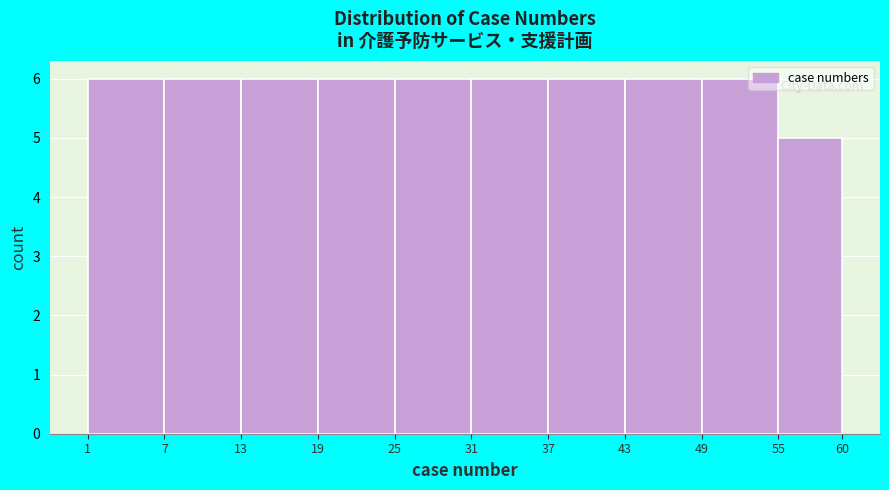

Reading left to right, list every bar in this chart as the range it spans on the x-axis followed by its height. The values are not printed on the chart, so give them approximately, as read against the axis.

1 to 7: 6
7 to 13: 6
13 to 19: 6
19 to 25: 6
25 to 31: 6
31 to 37: 6
37 to 43: 6
43 to 49: 6
49 to 55: 6
55 to 60: 5